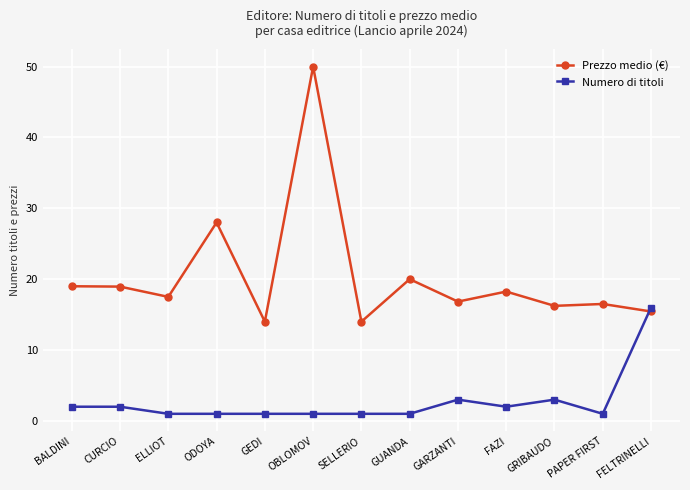

Is it true that Prezzo medio (€) equals 20.0 at GUANDA?

True